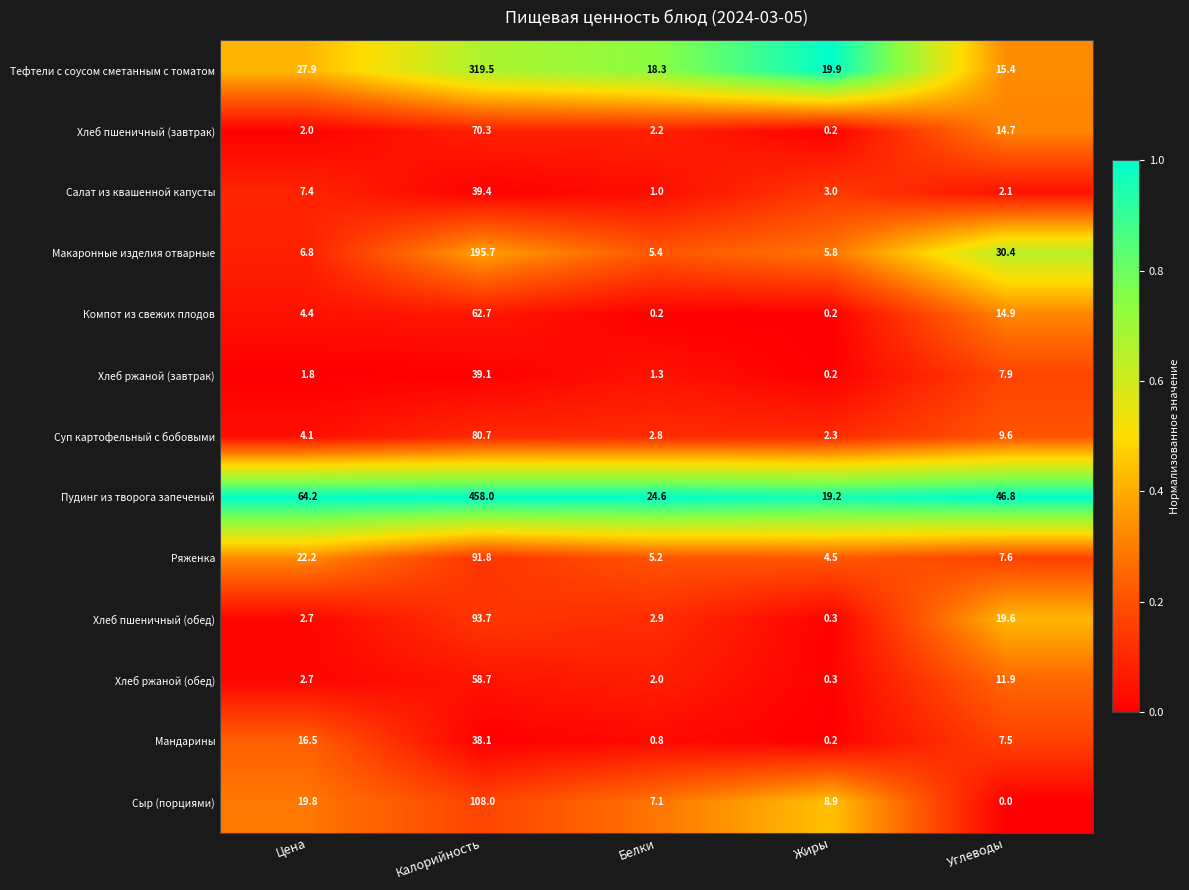

List the labels in order of Хлеб ржаной (обед) value, largest first.

Калорийность, Углеводы, Цена, Белки, Жиры